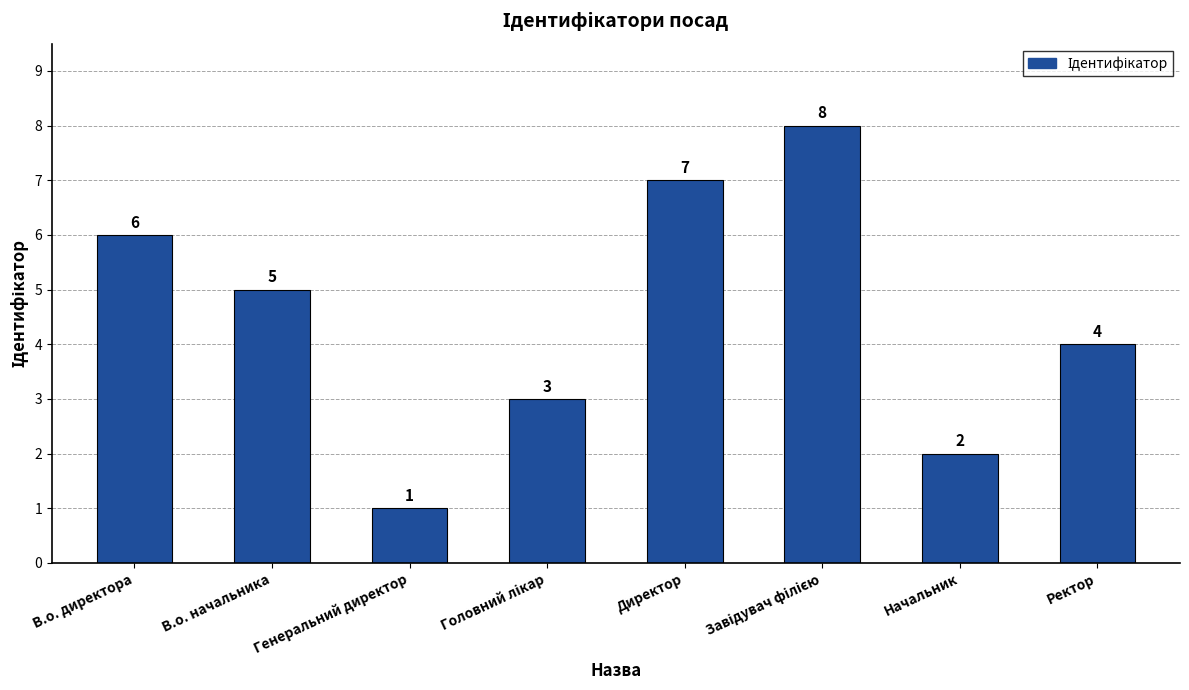

Does the chart contain any negative values?

No